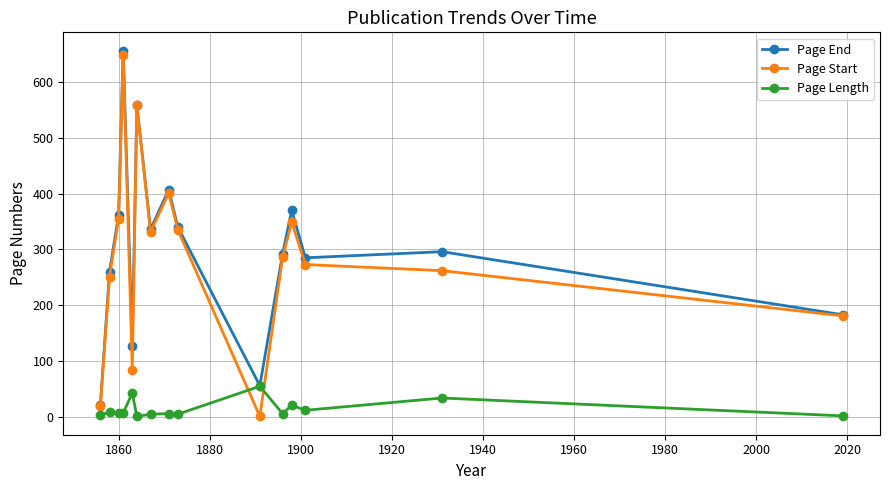

What is the value of the Page End point at the 7th from the left?

336